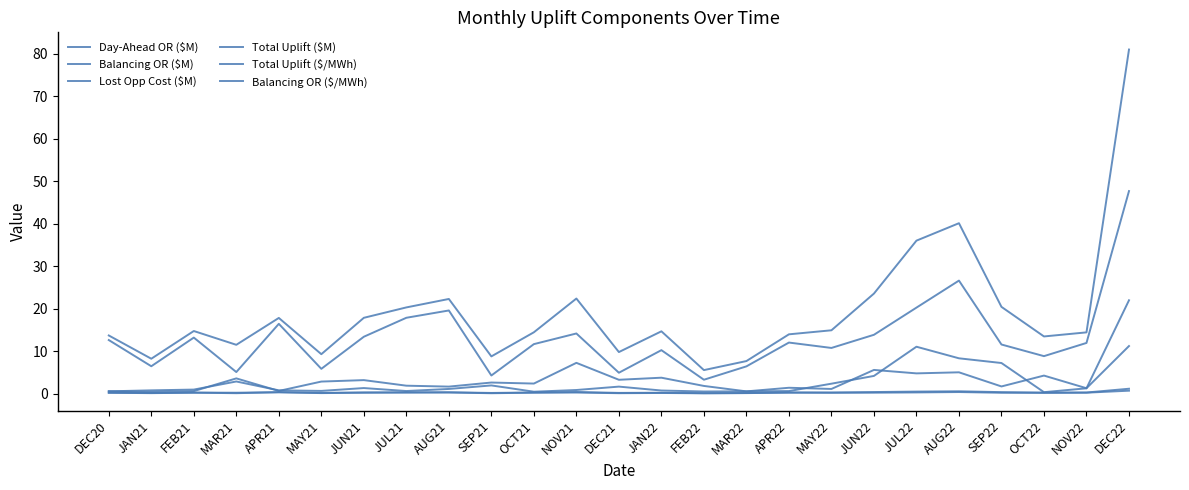

What is the difference between the maximum and minimum values in the Day-Ahead OR ($M) series?

21.6